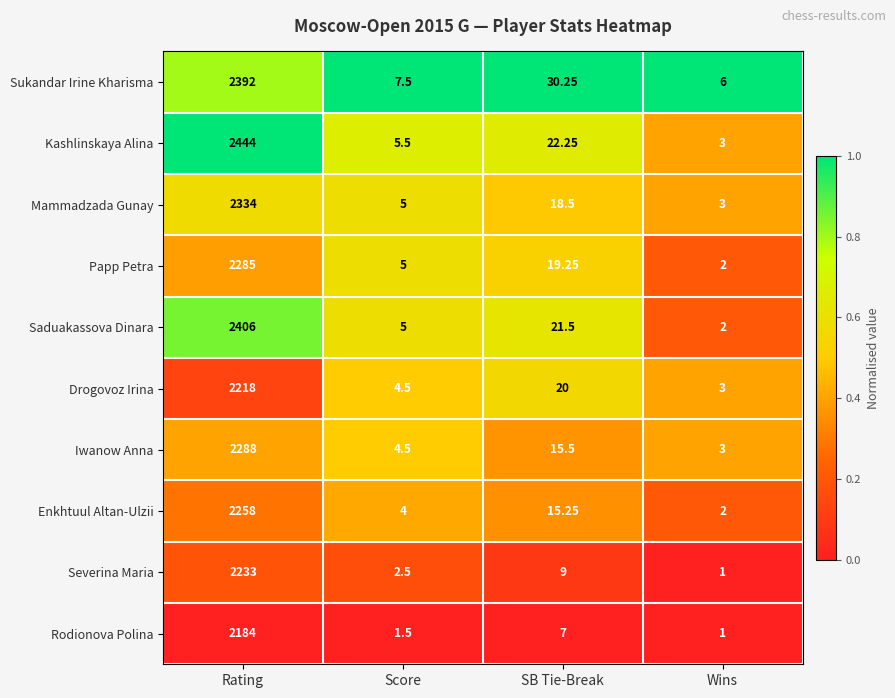

At which category does the chart reach its minimum across all series?

Wins